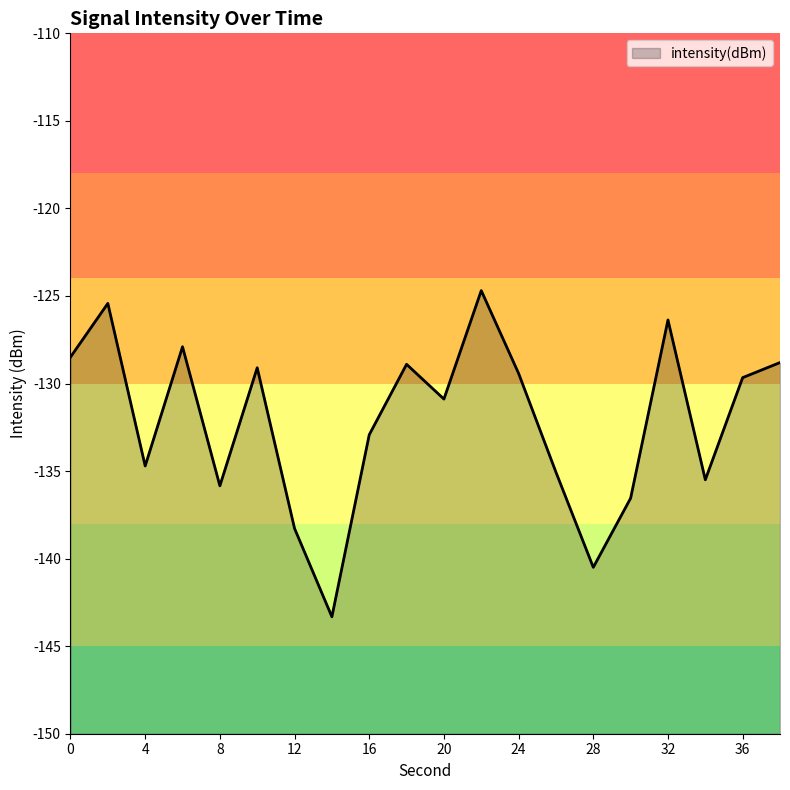

The chart shows a value of -125.4 at 2. True or false?

True